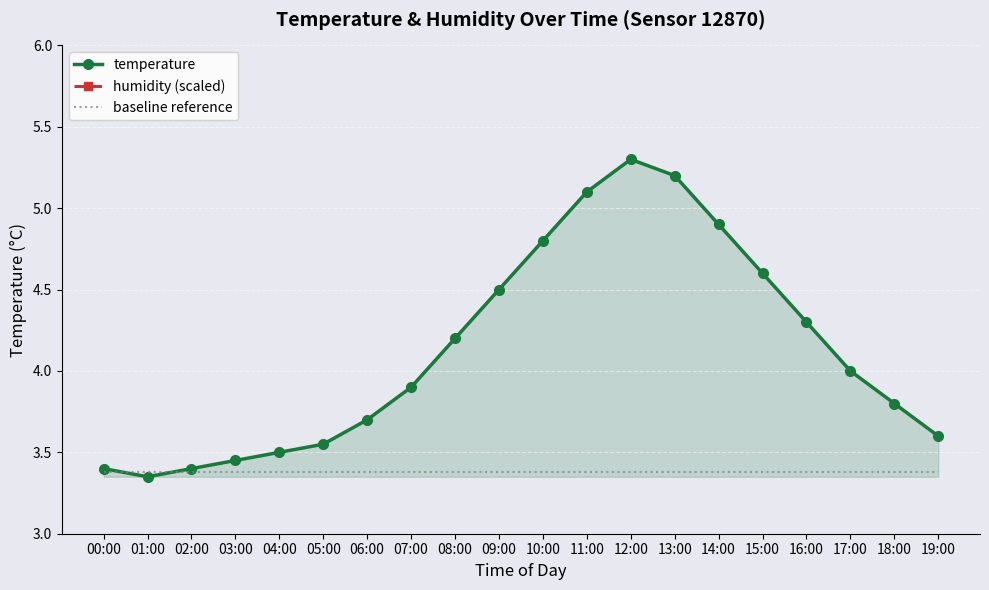

Is this an area chart (filled region under the line)?

No